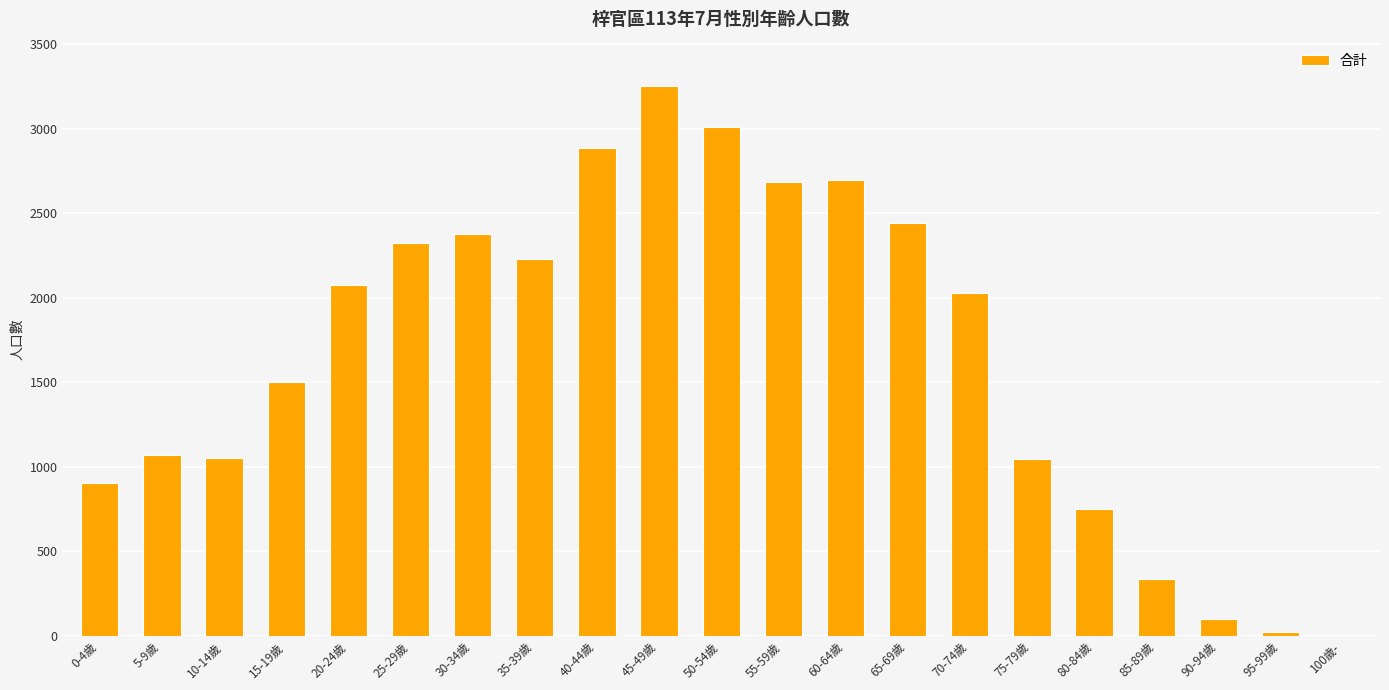

Which has a higher value, 15-19歲 or 25-29歲?

25-29歲